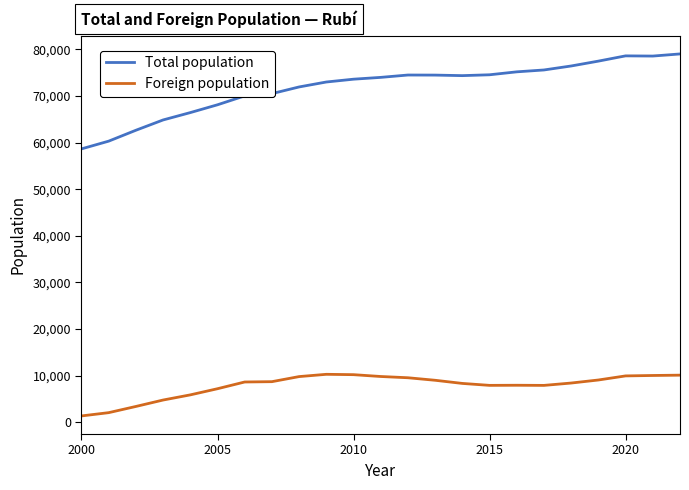

Which series has the largest total across all categories?

Total population